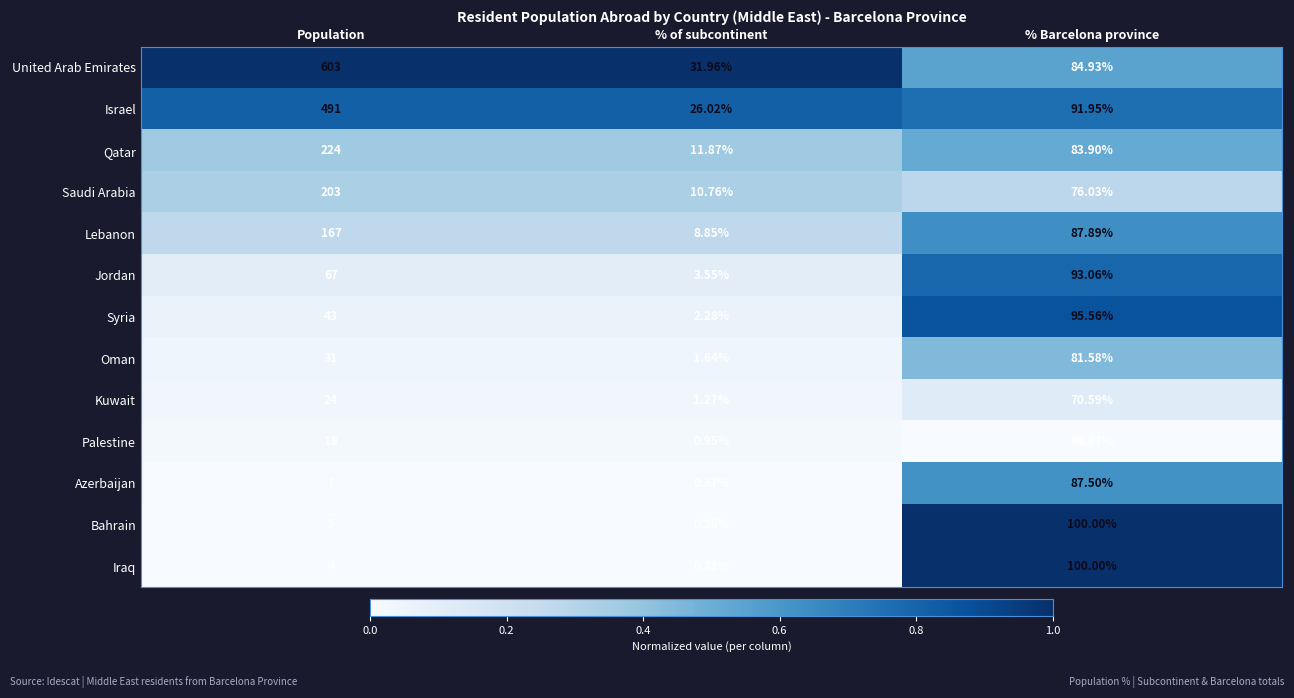

Which category has the highest value across all series?

Population